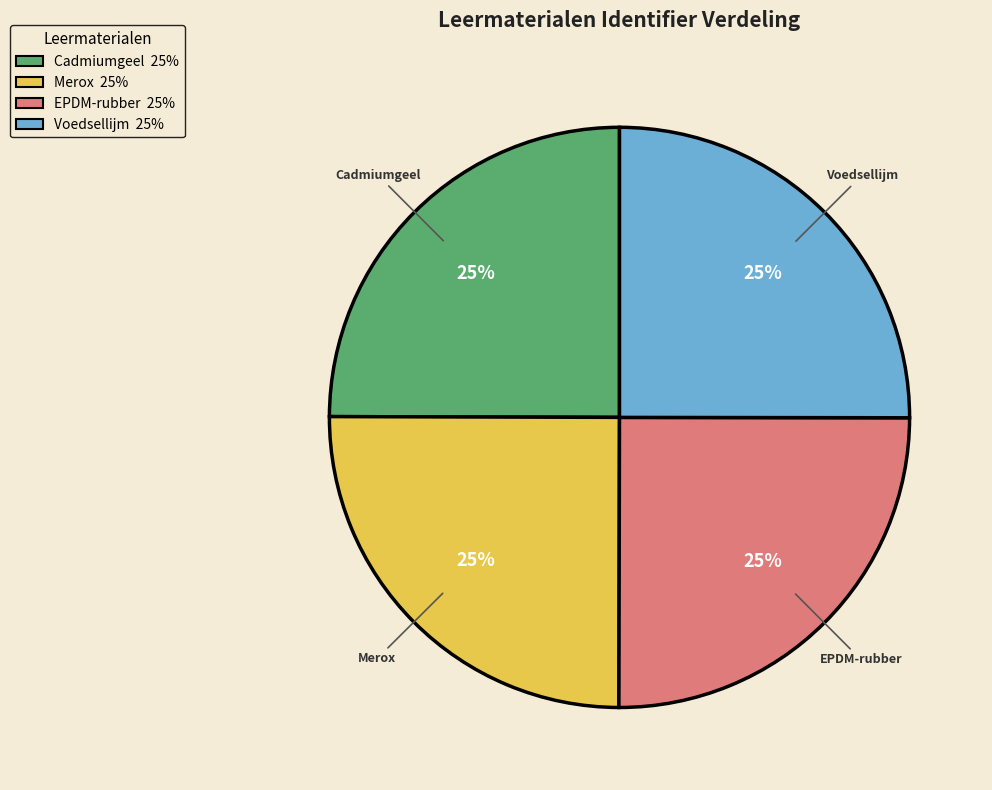

Is it true that Merox is 25% of the pie?

True